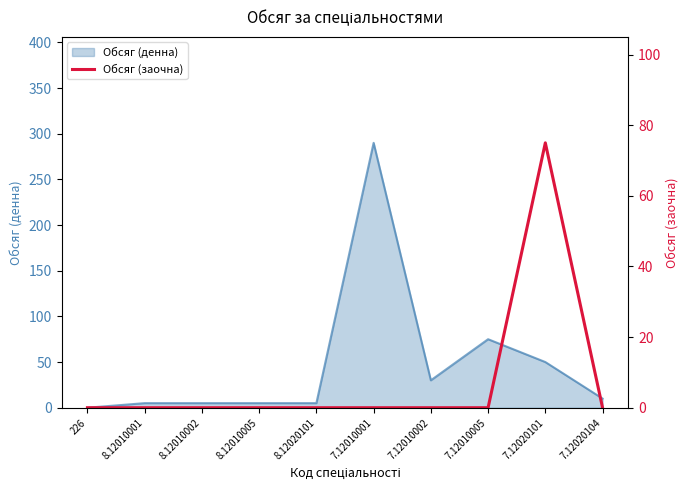

Is it true that Обсяг (денна) equals 5 at 8.12010005?

True